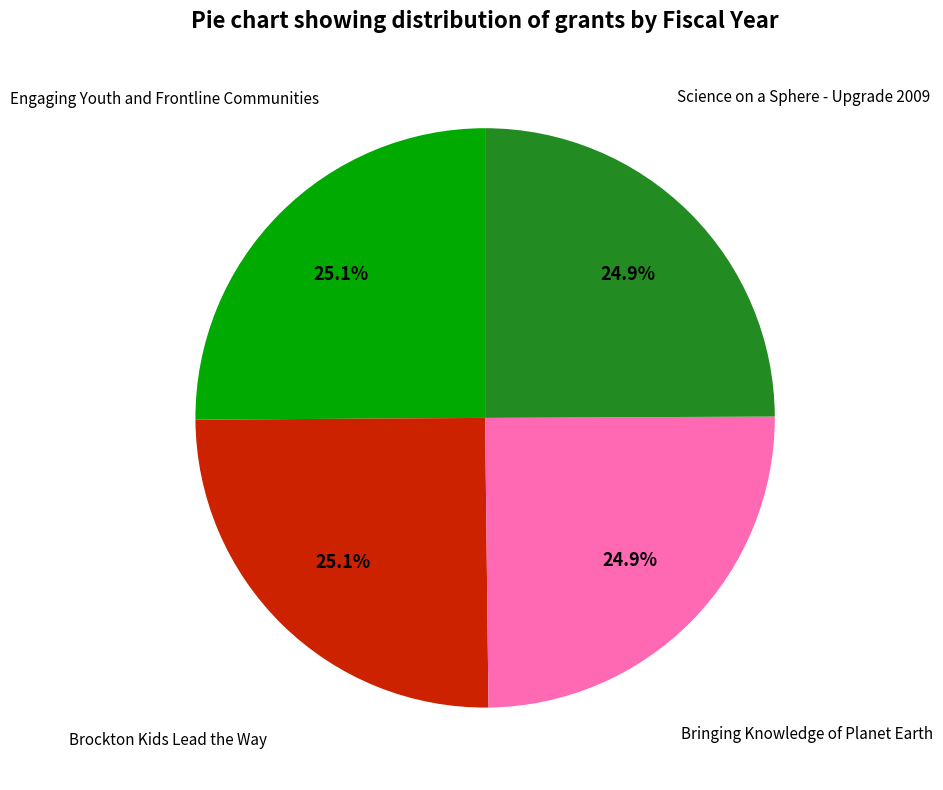

Is there a majority slice in this chart?

No